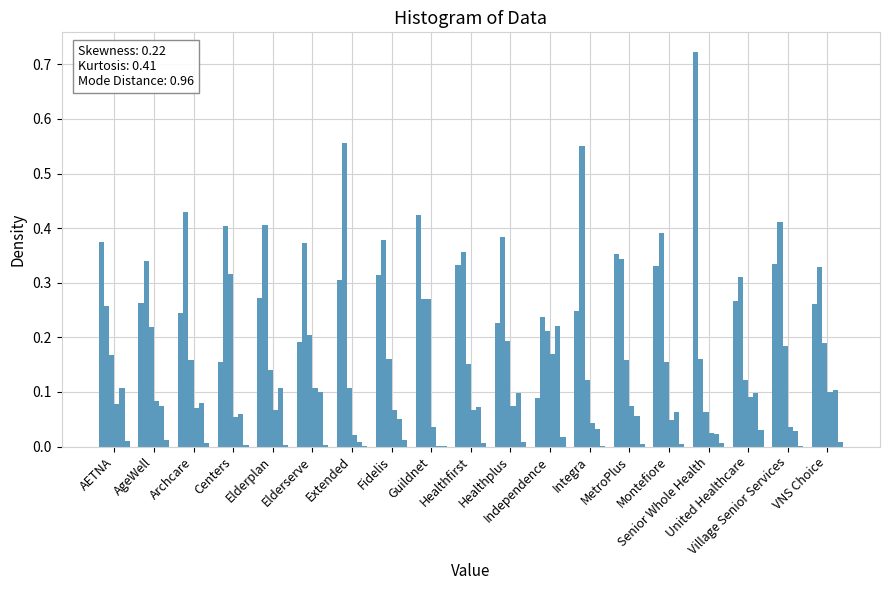

The value of 320-479 hours at Village Senior Services is 0.0. True or false?

False